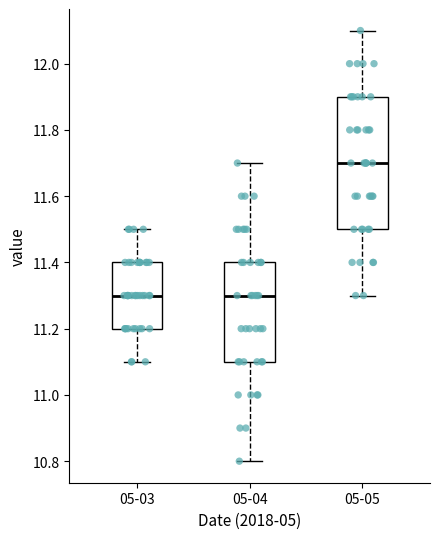

Reading left to right, read every box against the y-axis: the position of its median line, the range the box covers, and the ends of its whiskers. The values are not printed on the chart, so give them approximately, as read against the axis.

05-03: median 11.3, box 11.2 to 11.4, whiskers 11.1 to 11.5
05-04: median 11.3, box 11.1 to 11.4, whiskers 10.8 to 11.7
05-05: median 11.7, box 11.5 to 11.9, whiskers 11.3 to 12.1